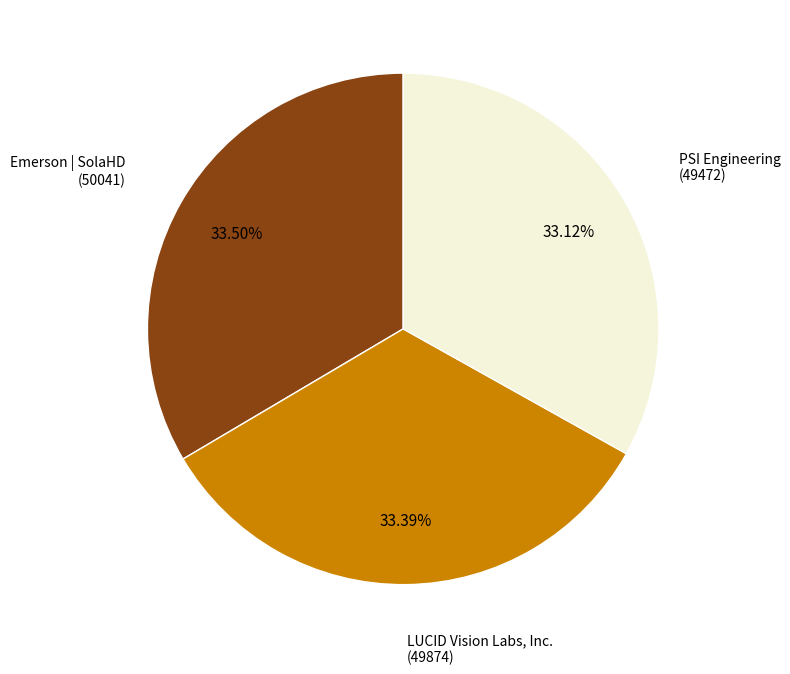

To the nearest percent, what percentage of the pie is PSI Engineering?

33%